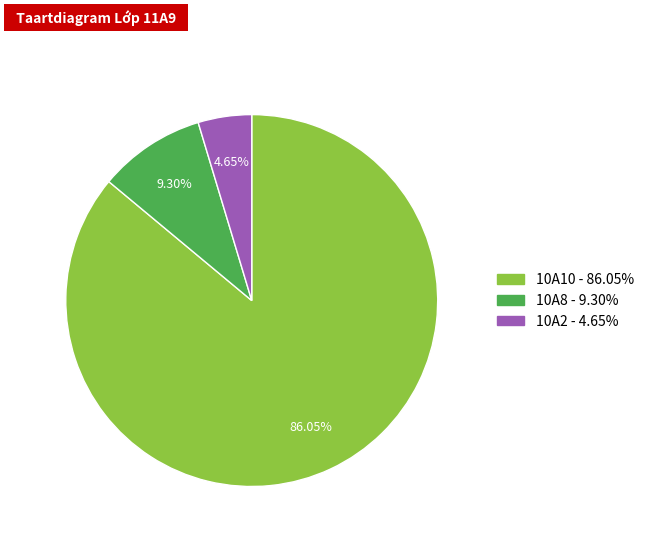

Count the number of slices in the pie.

3